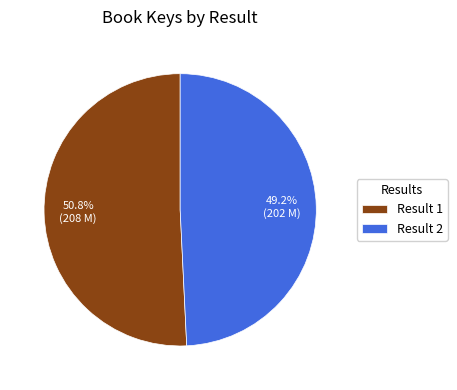

Rank the categories by value from highest to lowest.

Result 1, Result 2